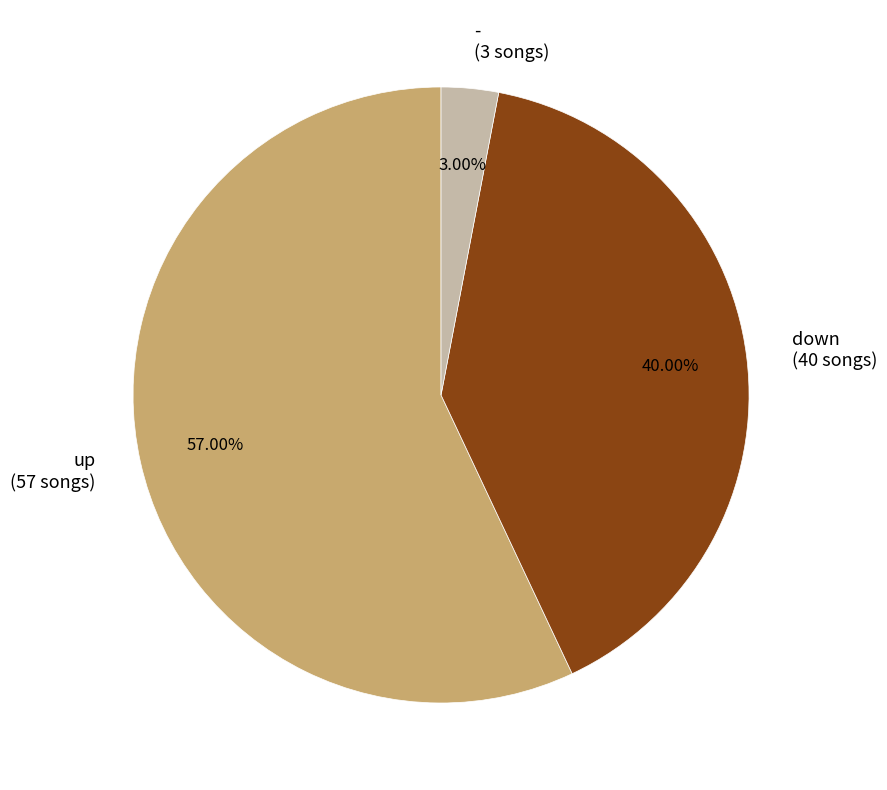

To the nearest percent, what percentage of the pie is -?

3%